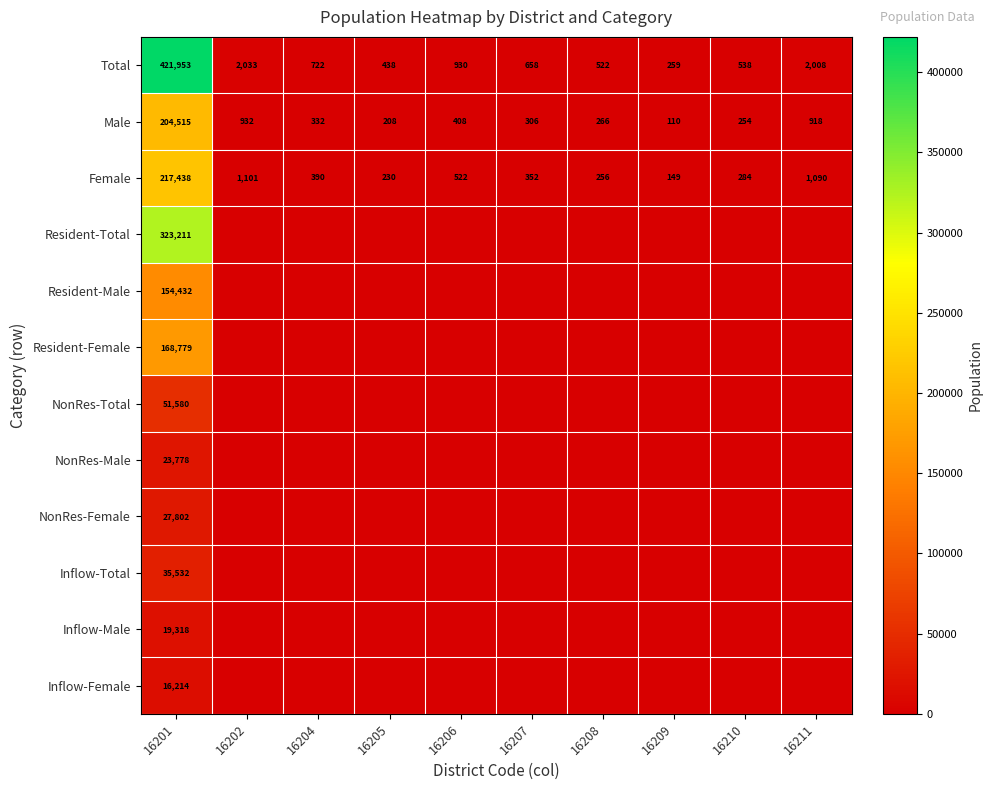

At which label does Male reach its minimum?

16209